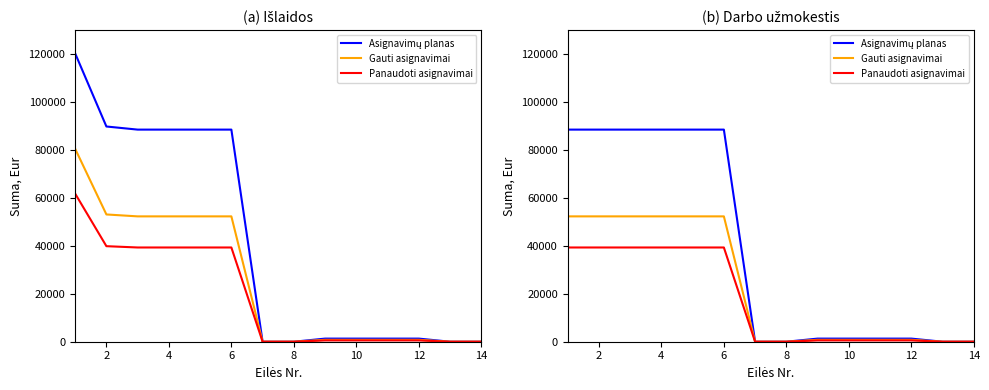

What is the difference between the maximum and minimum values in the Asignavimų planas series?

88500.0